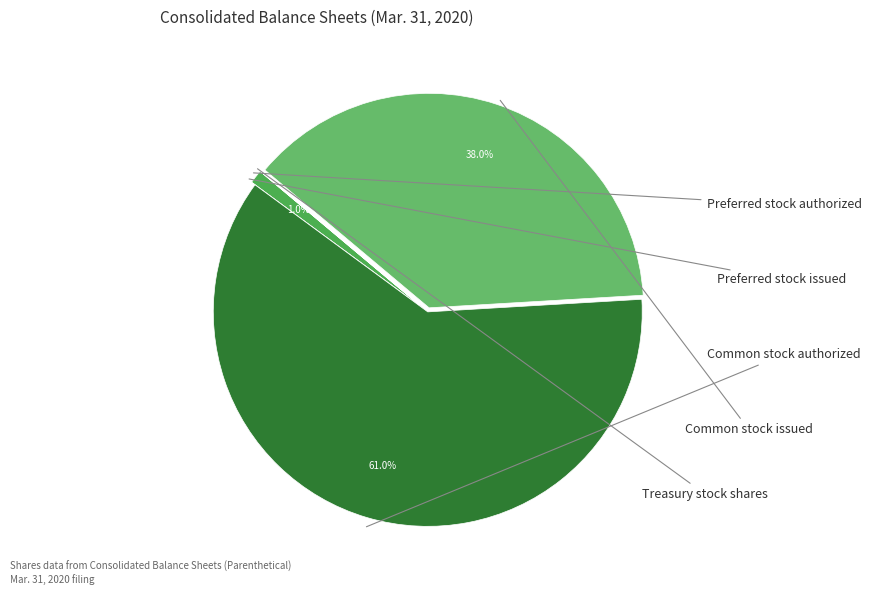

How many segments does this pie chart have?

5